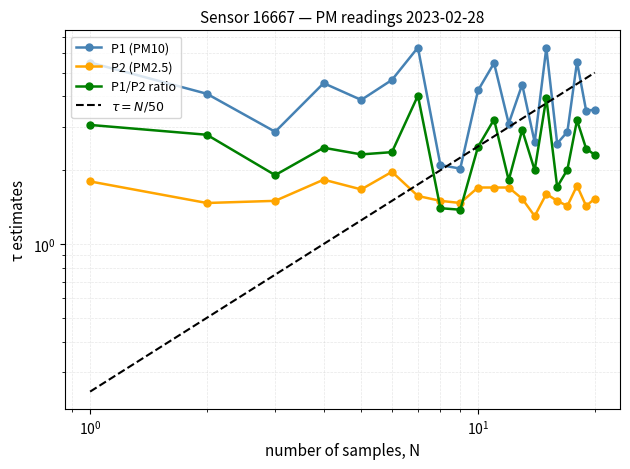

List the series in order of their overall mean, lowest first.

P2, ratio, P1